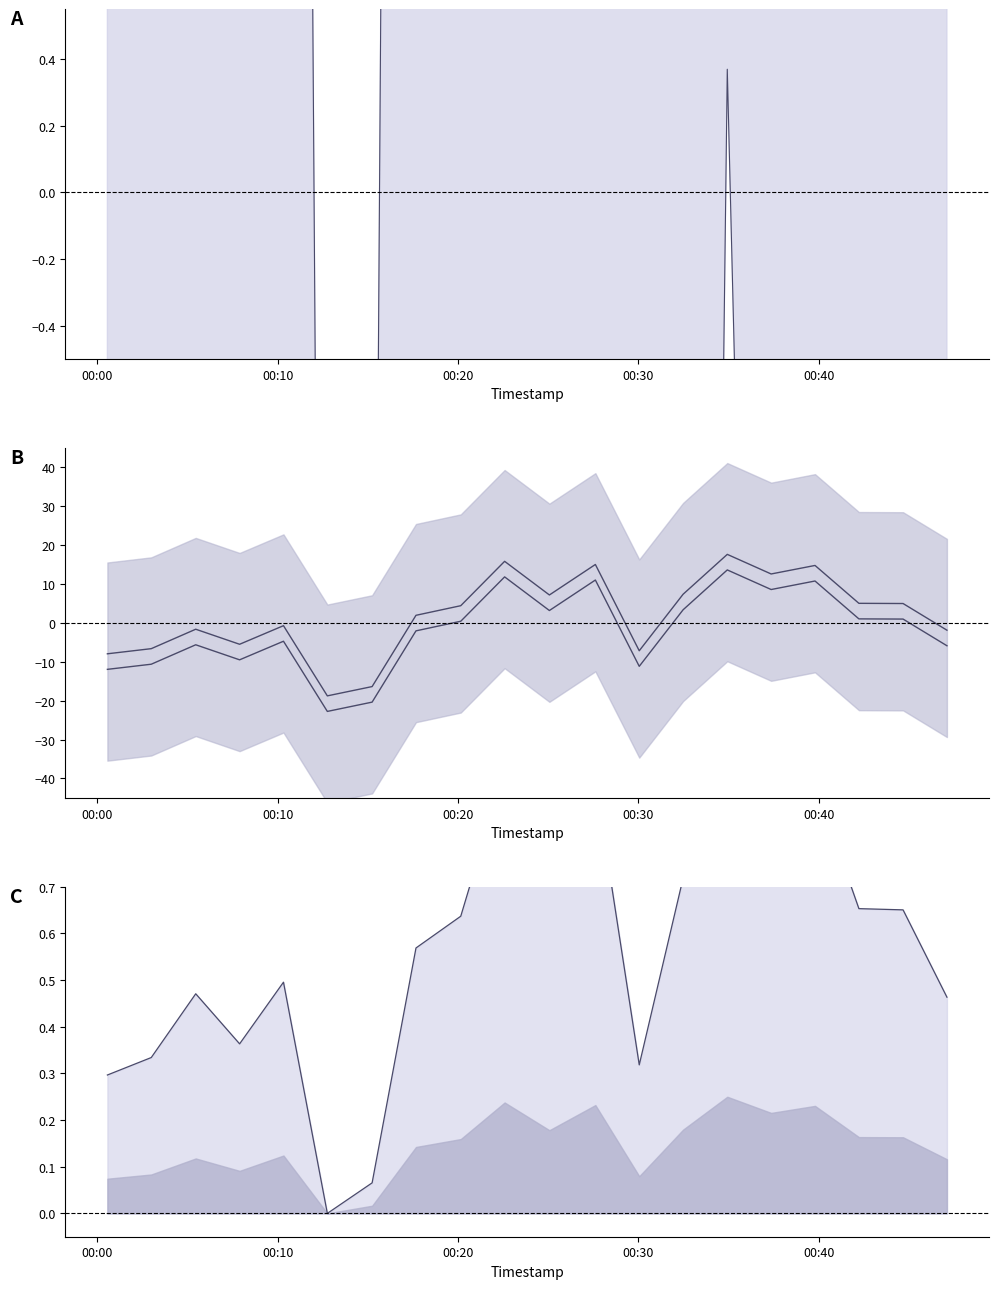

What is the difference between the maximum and minimum values in the P2 series?

36.4